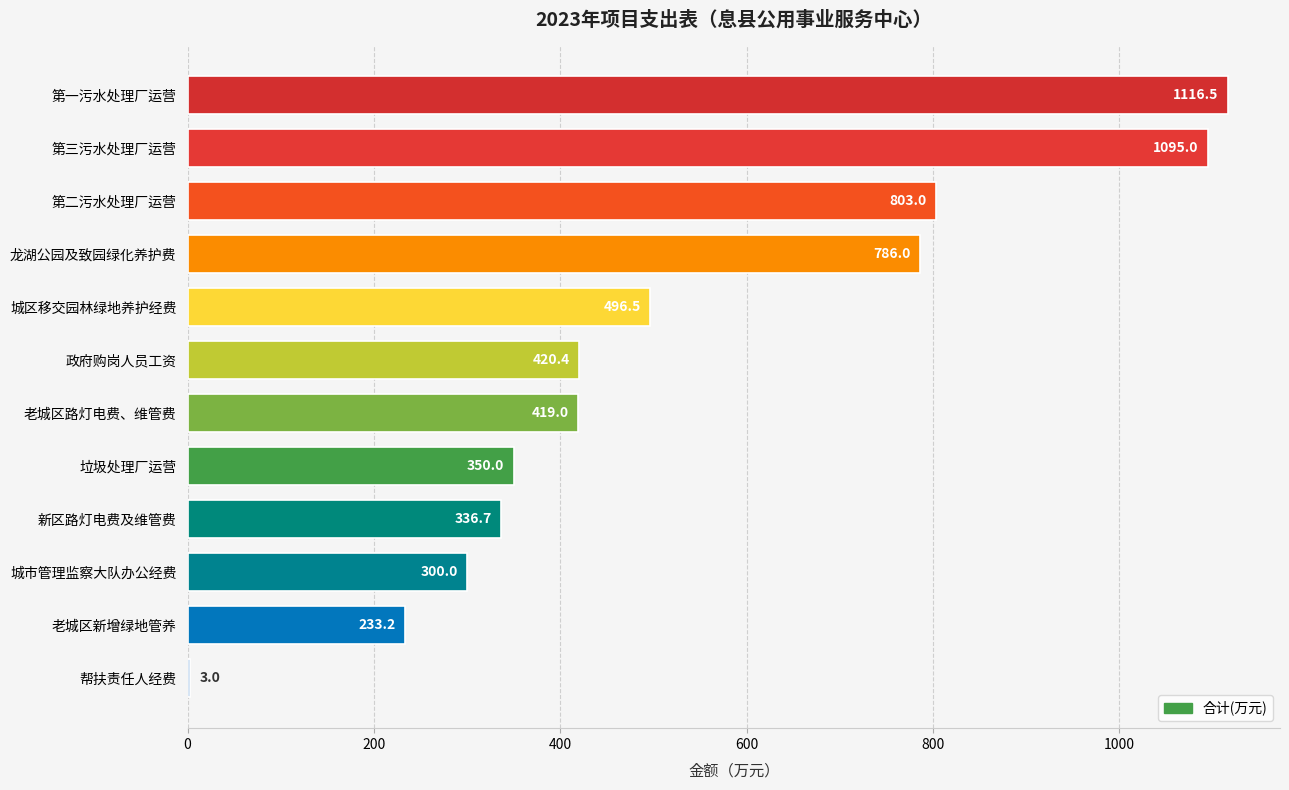

Where is the data nearest to the value 559?

城区移交园林绿地养护经费